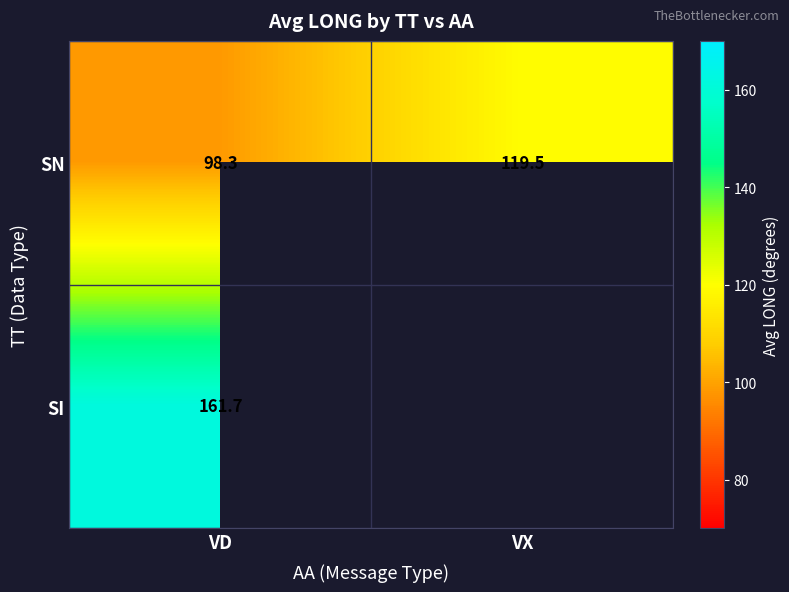

Rank the categories by SN value from lowest to highest.

VD, VX